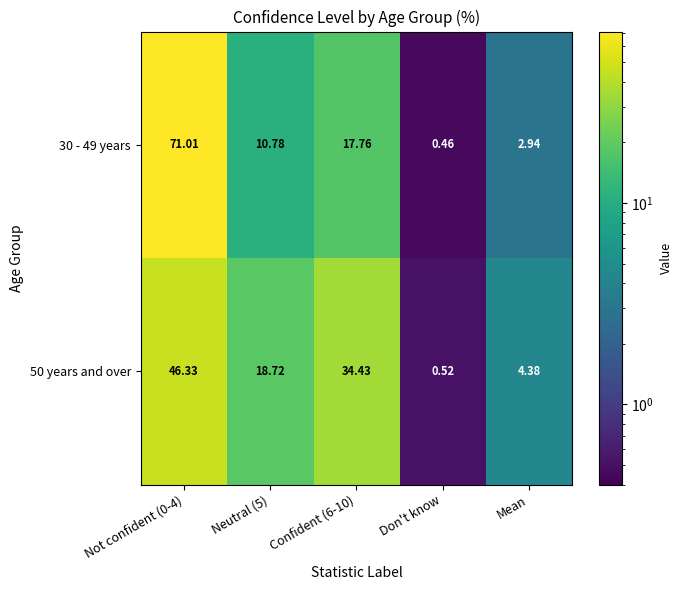

Rank the series by their average value, from highest to lowest.

50 years and over, 30 - 49 years